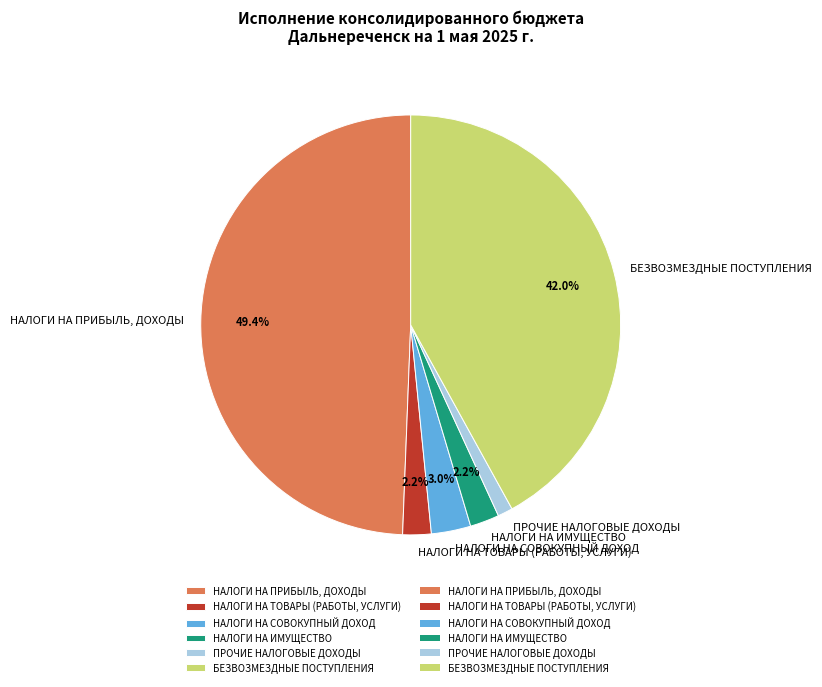

Which has a higher value, НАЛОГИ НА ПРИБЫЛЬ, ДОХОДЫ or ПРОЧИЕ НАЛОГОВЫЕ ДОХОДЫ?

НАЛОГИ НА ПРИБЫЛЬ, ДОХОДЫ